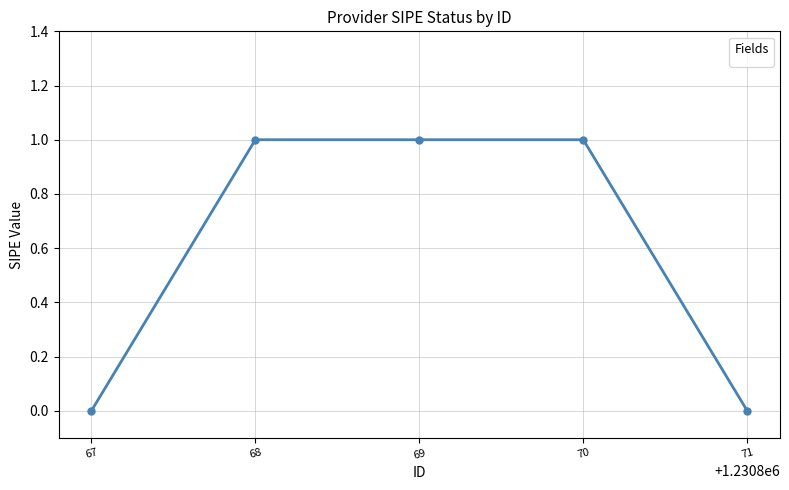

Does the chart have visible grid lines?

Yes